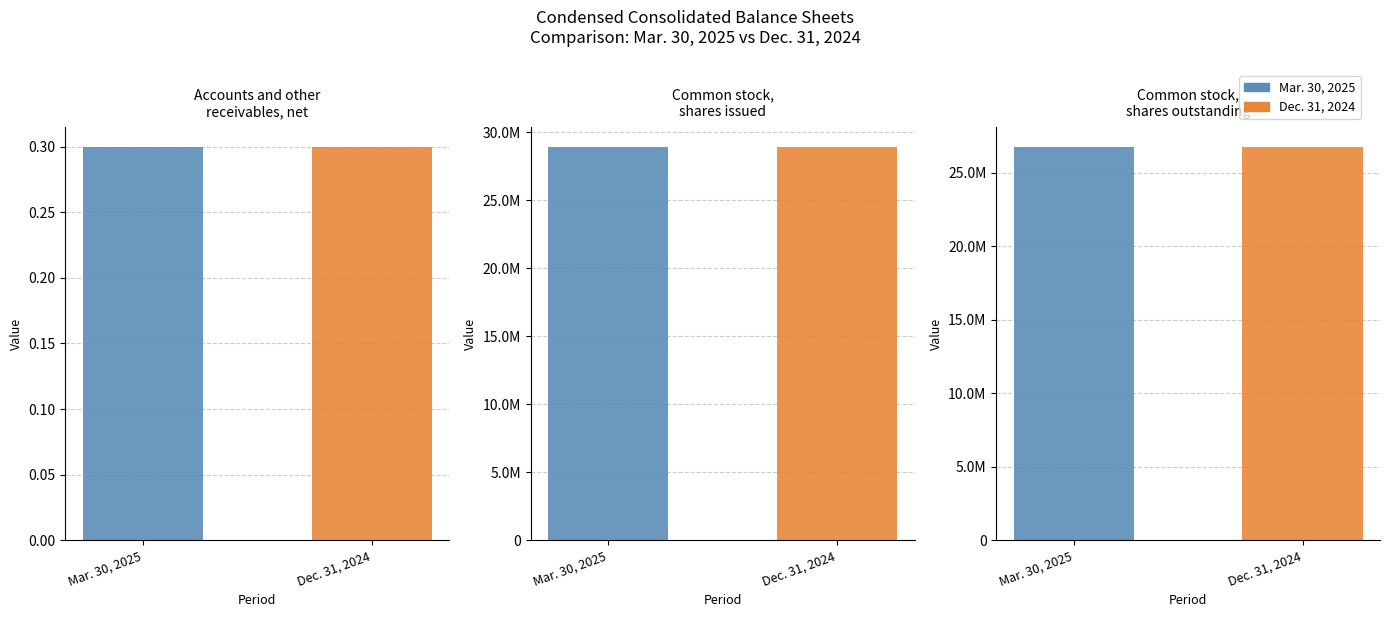

Reading left to right, what are all the values shown in this chart?

Mar. 30, 2025: 0.3	28944000.0	26765905.0
Dec. 31, 2024: 0.3	28944000.0	26742074.0